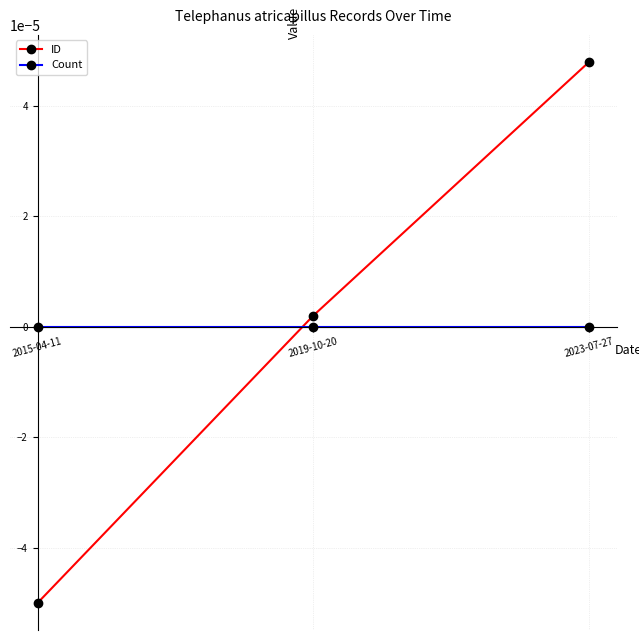

List the series in order of their peak value, lowest first.

Count, ID